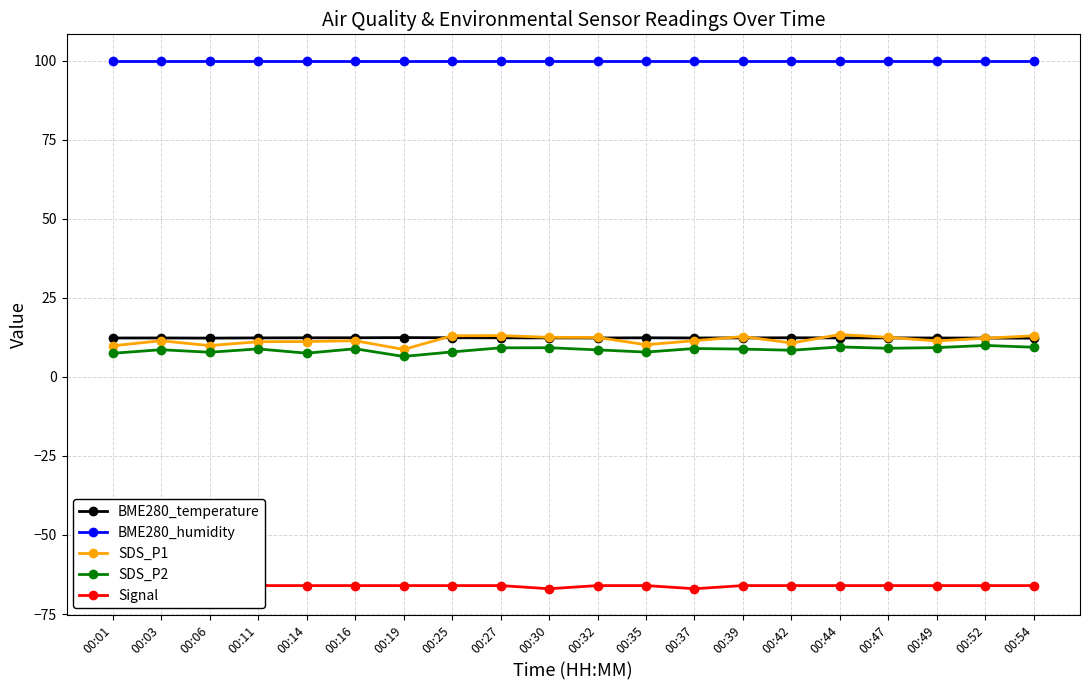

At which label does SDS_P1 first exceed 11?

00:03